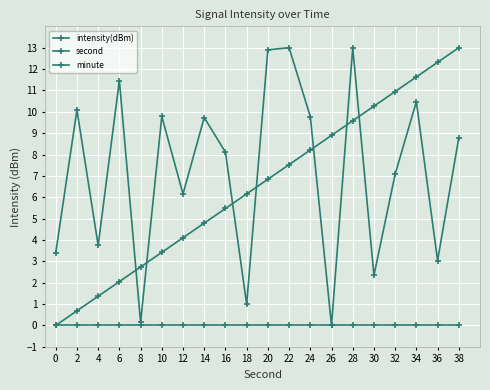

How many values in the second series are below 6?

9